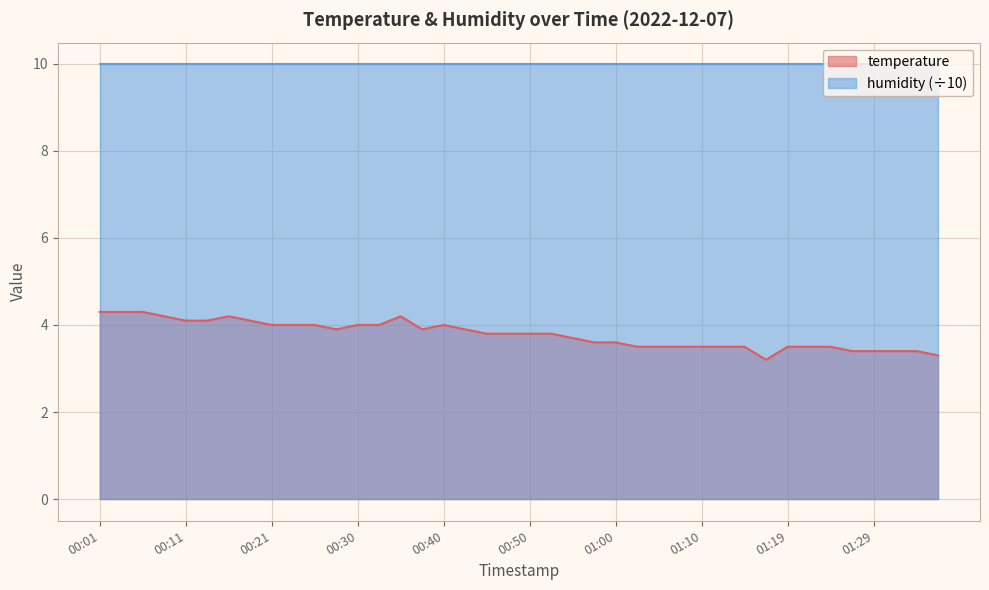

What is the sum of the values at 01:12 and 01:32?

6.9